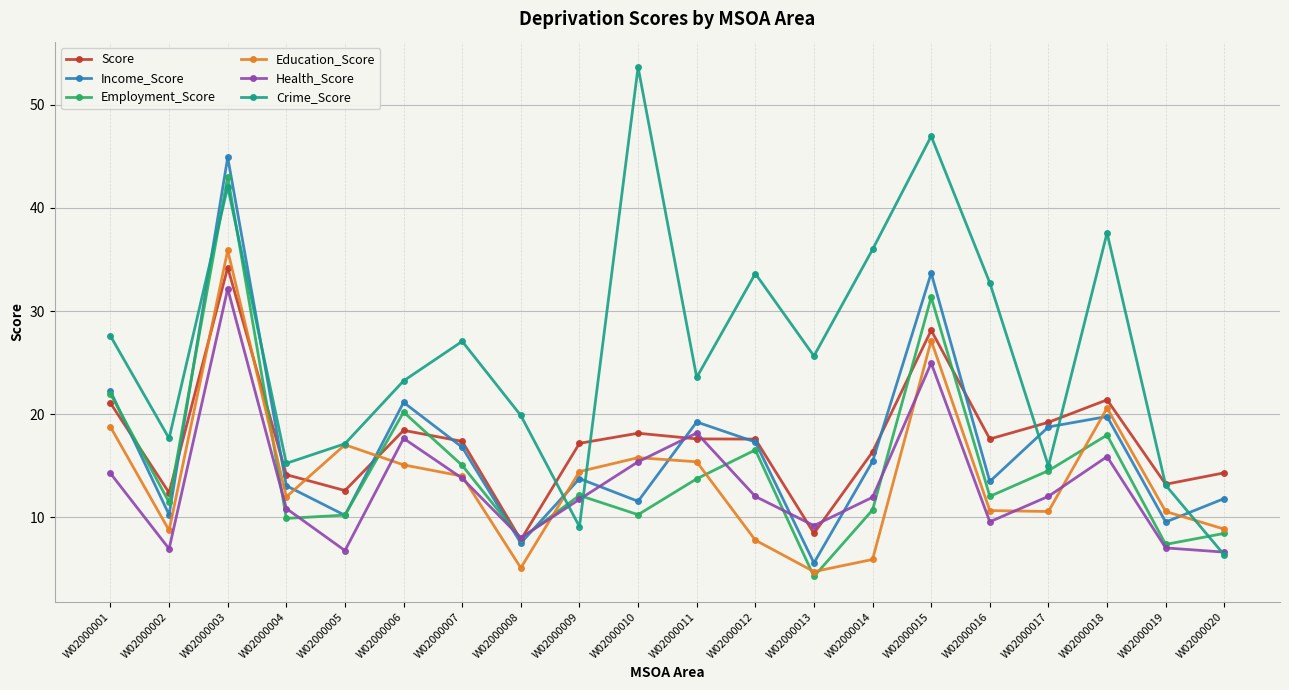

List the series in order of their peak value, highest first.

Crime_Score, Income_Score, Employment_Score, Education_Score, Score, Health_Score